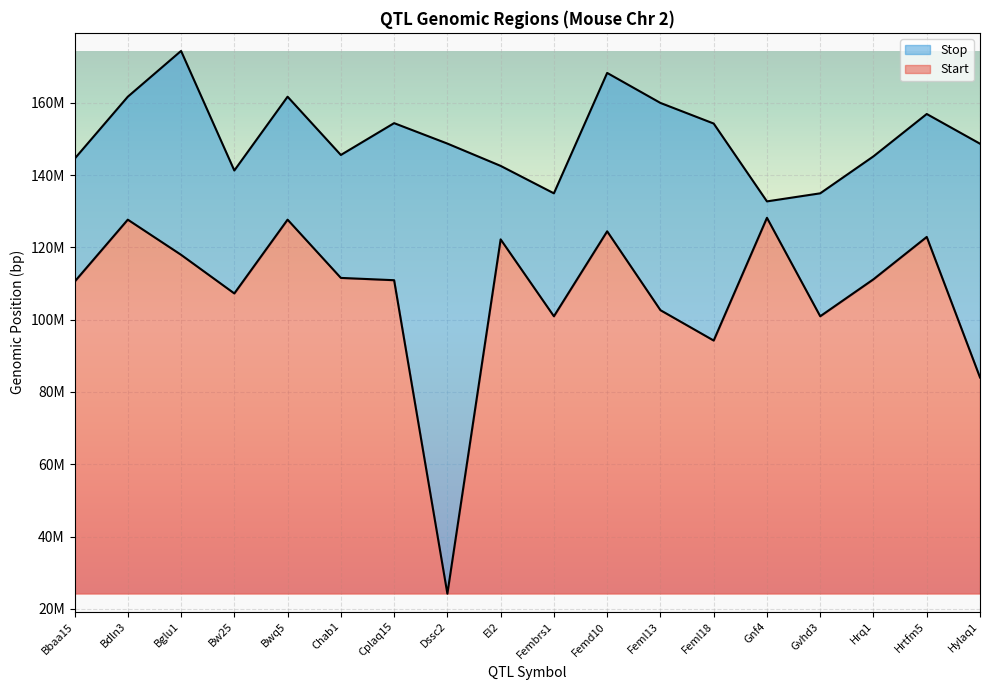

True or false: Stop has more than 1 points higher than both neighbors.

True